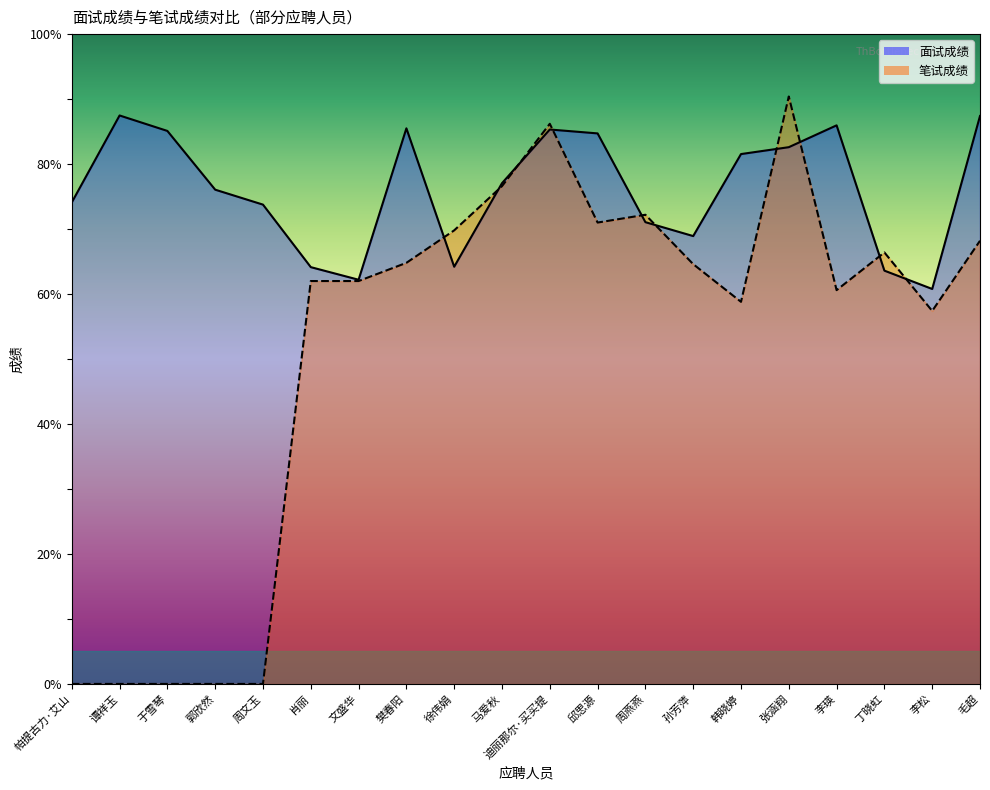

Does the chart display data point markers on the line(s)?

No